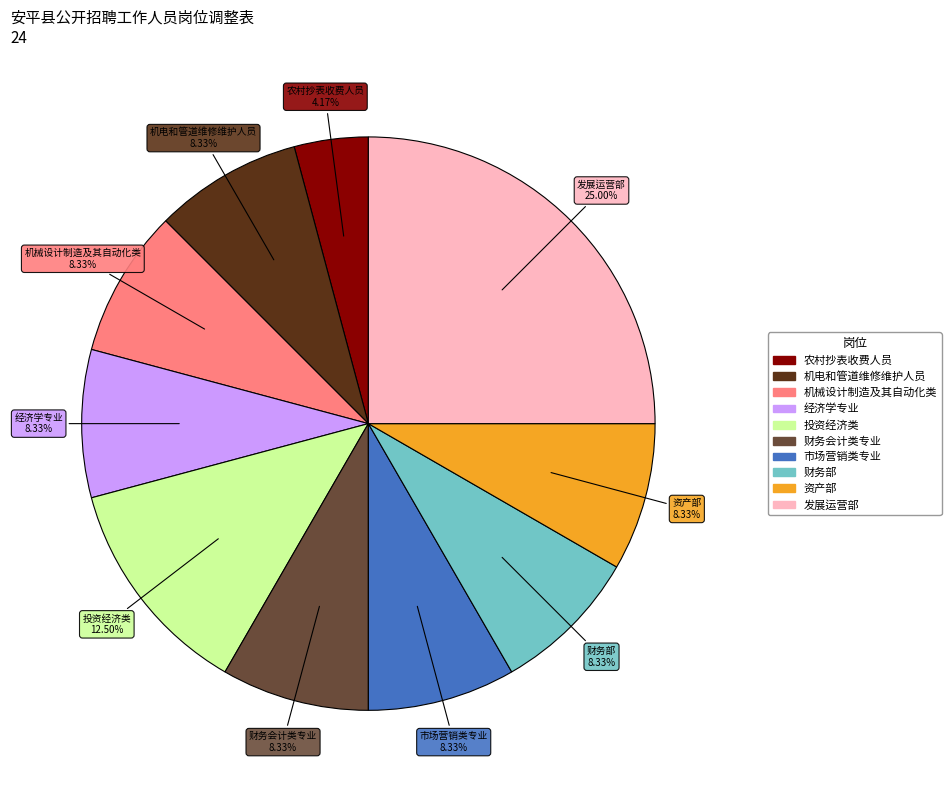

Count the number of slices in the pie.

10